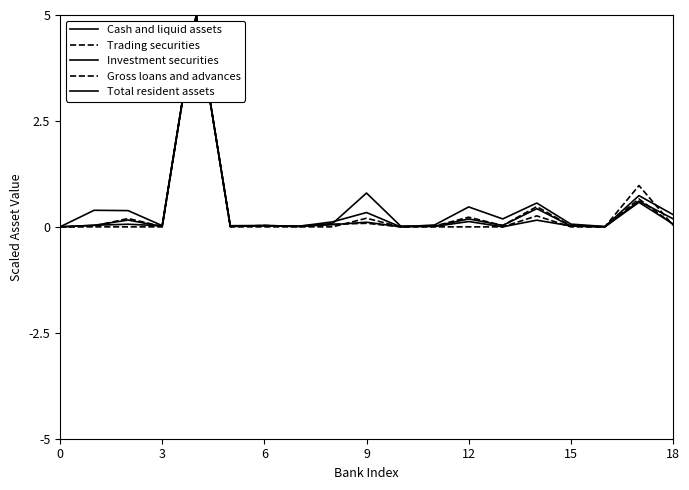

True or false: Investment securities and Total resident assets cross at least once.

True